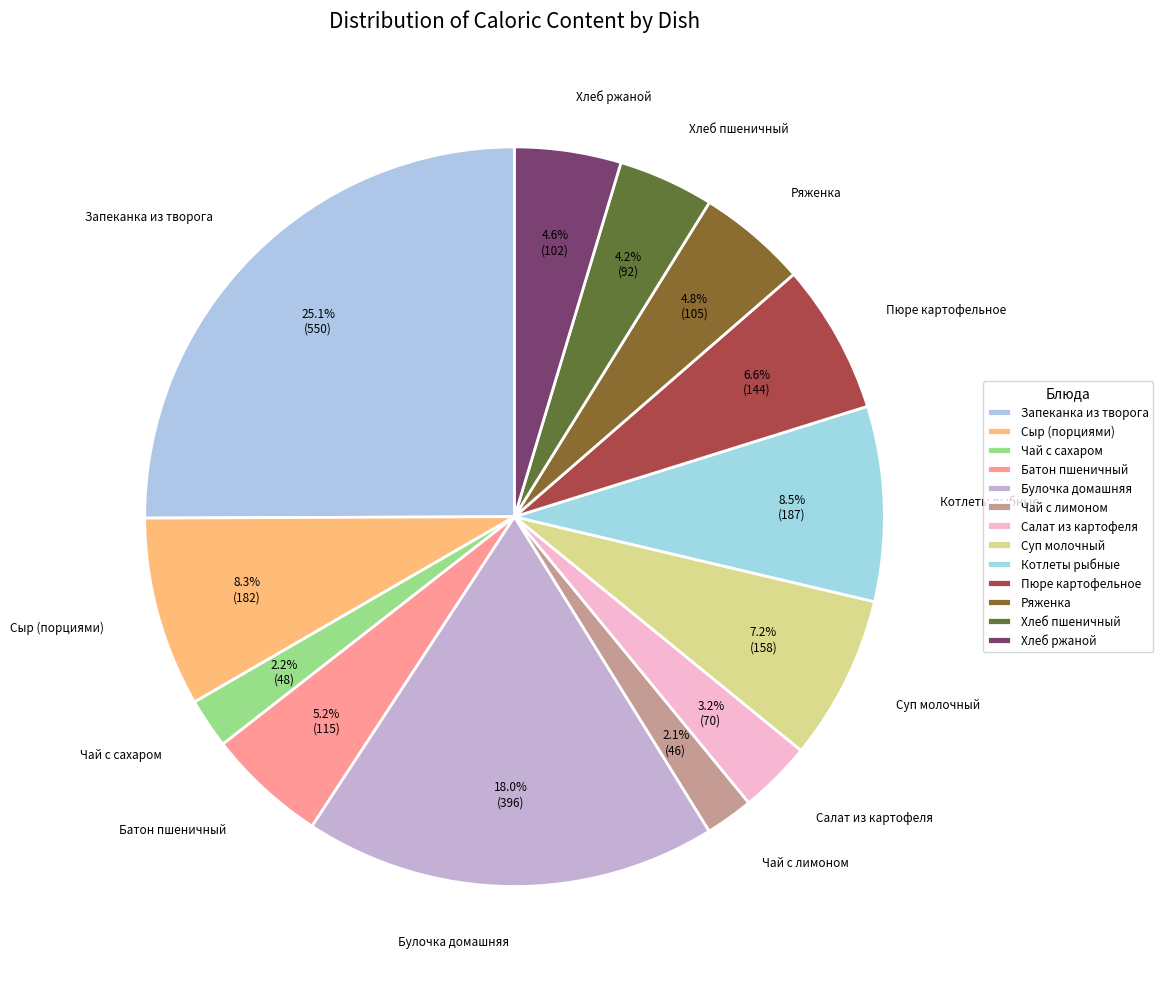

To the nearest percent, what is the difference between the largest and smallest slice percentages?

23%